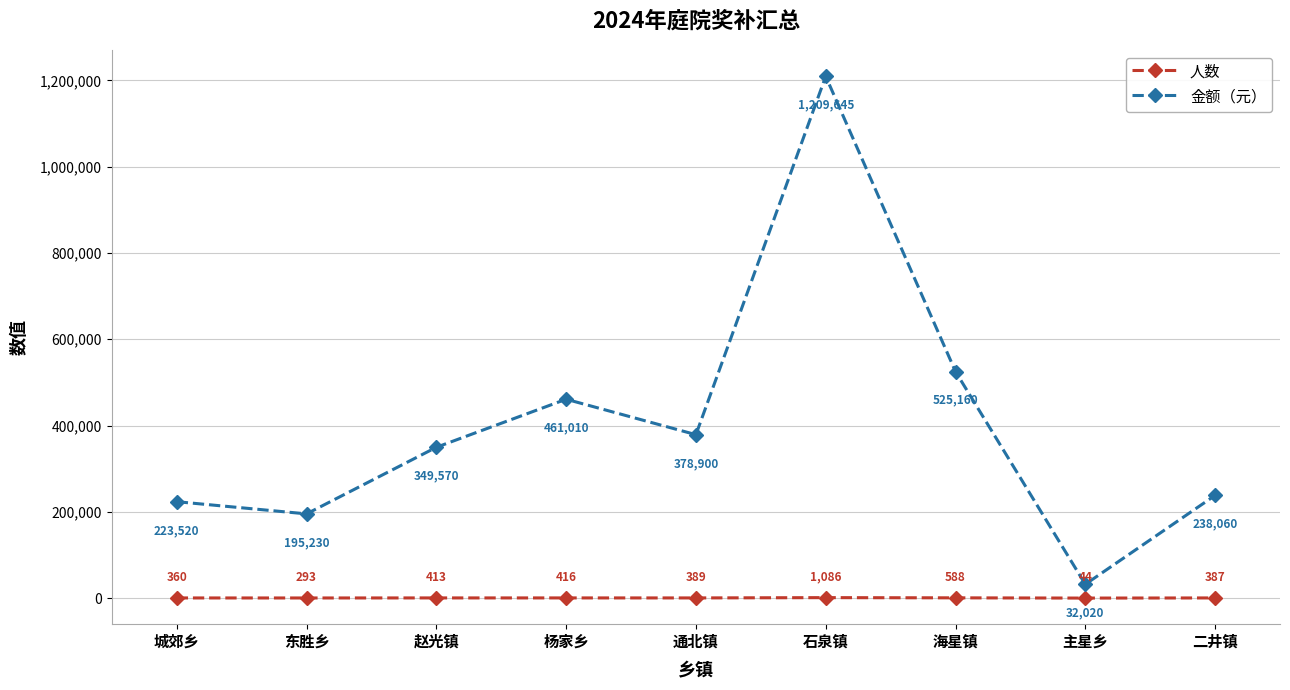

At how many categories does at least one series exceed 914306?

1